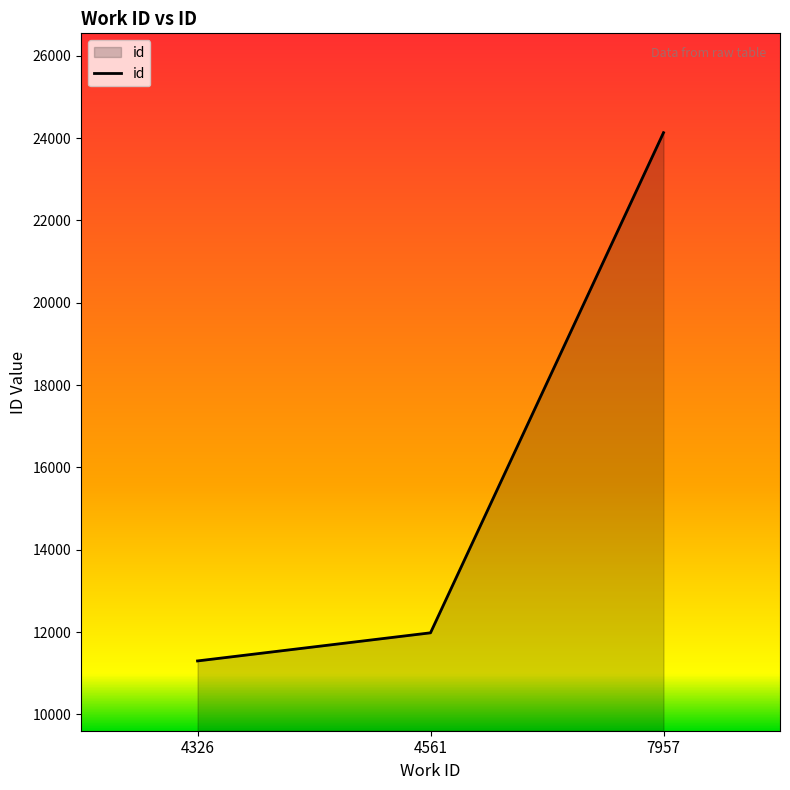

What is the greatest value displayed?

24130